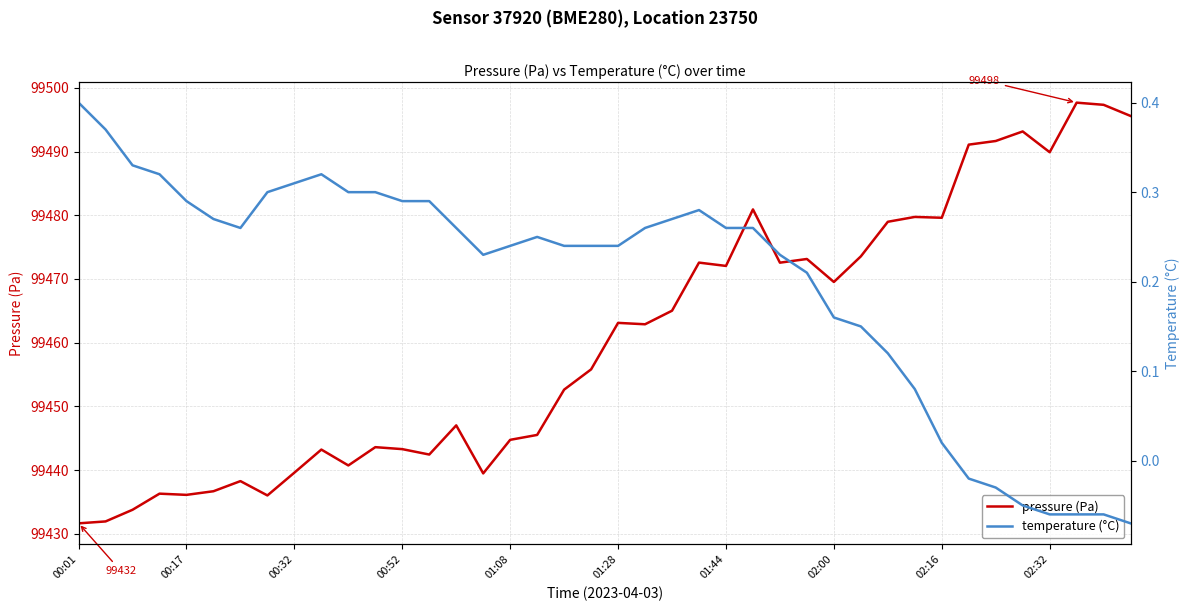

Which series has the largest range (max minus min)?

pressure (Pa)